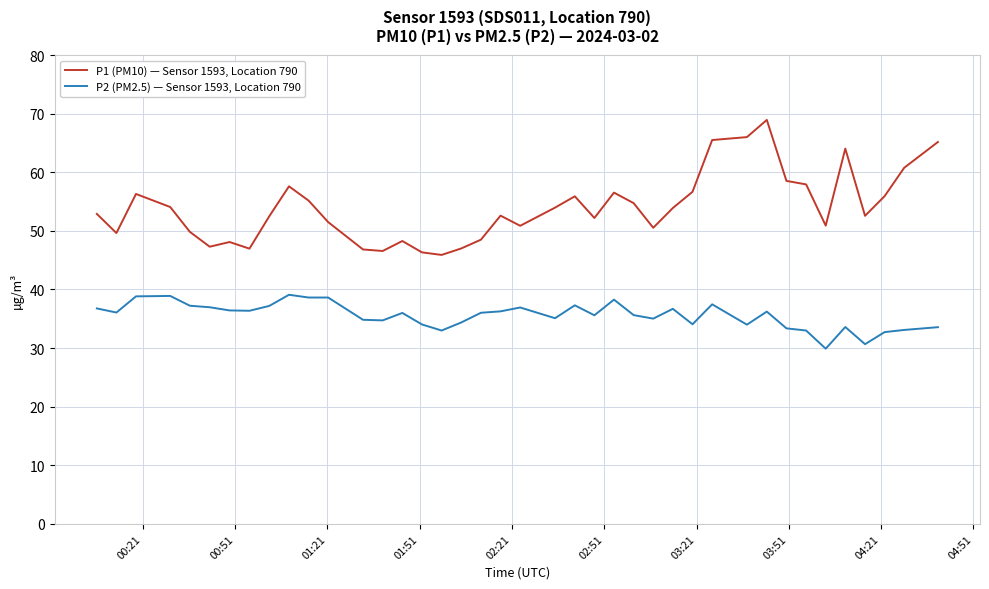

Which series has the largest total across all categories?

P1 (PM10) — Sensor 1593, Location 790